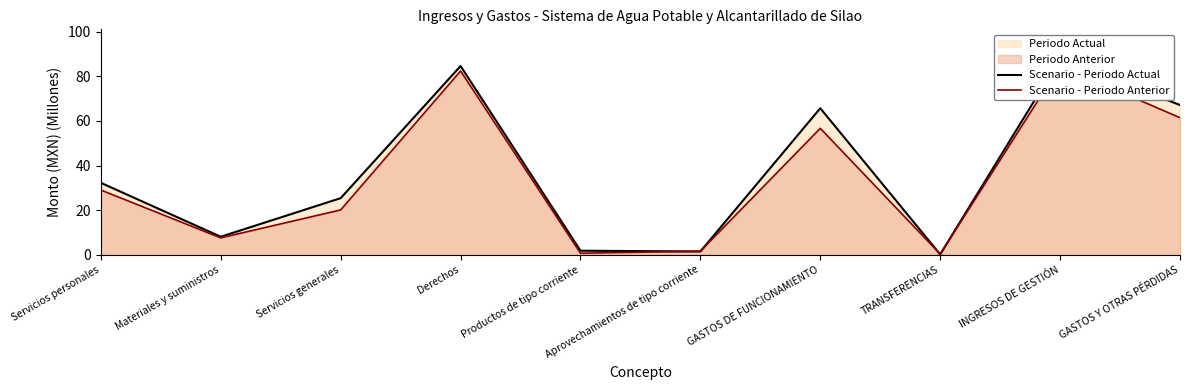

Which series has the widest spread of values?

Scenario - Periodo Actual